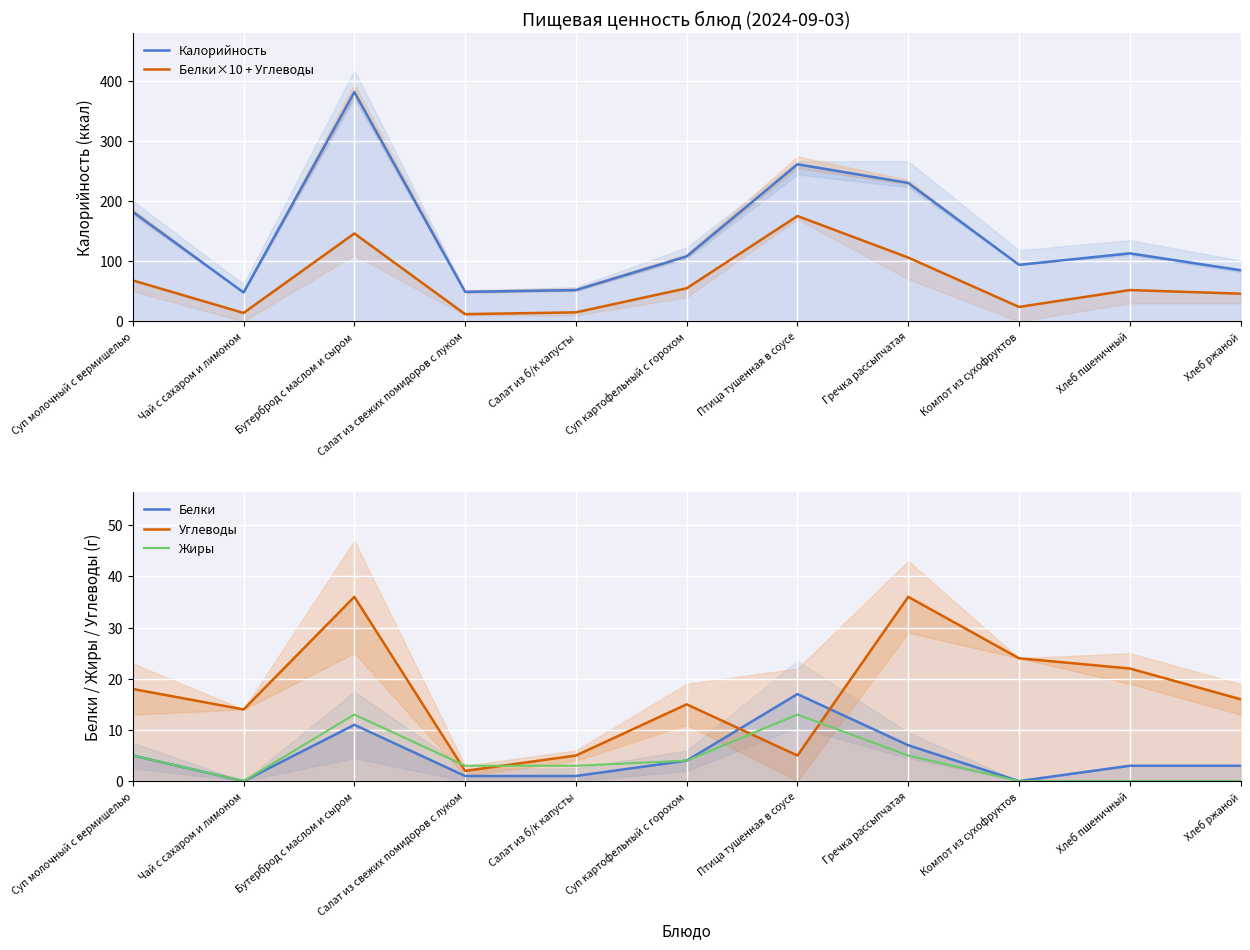

At Суп молочный с вермишелью, list the series in order from smallest to largest.

Белки, Жиры, Углеводы, Белки×10 + Углеводы, Калорийность